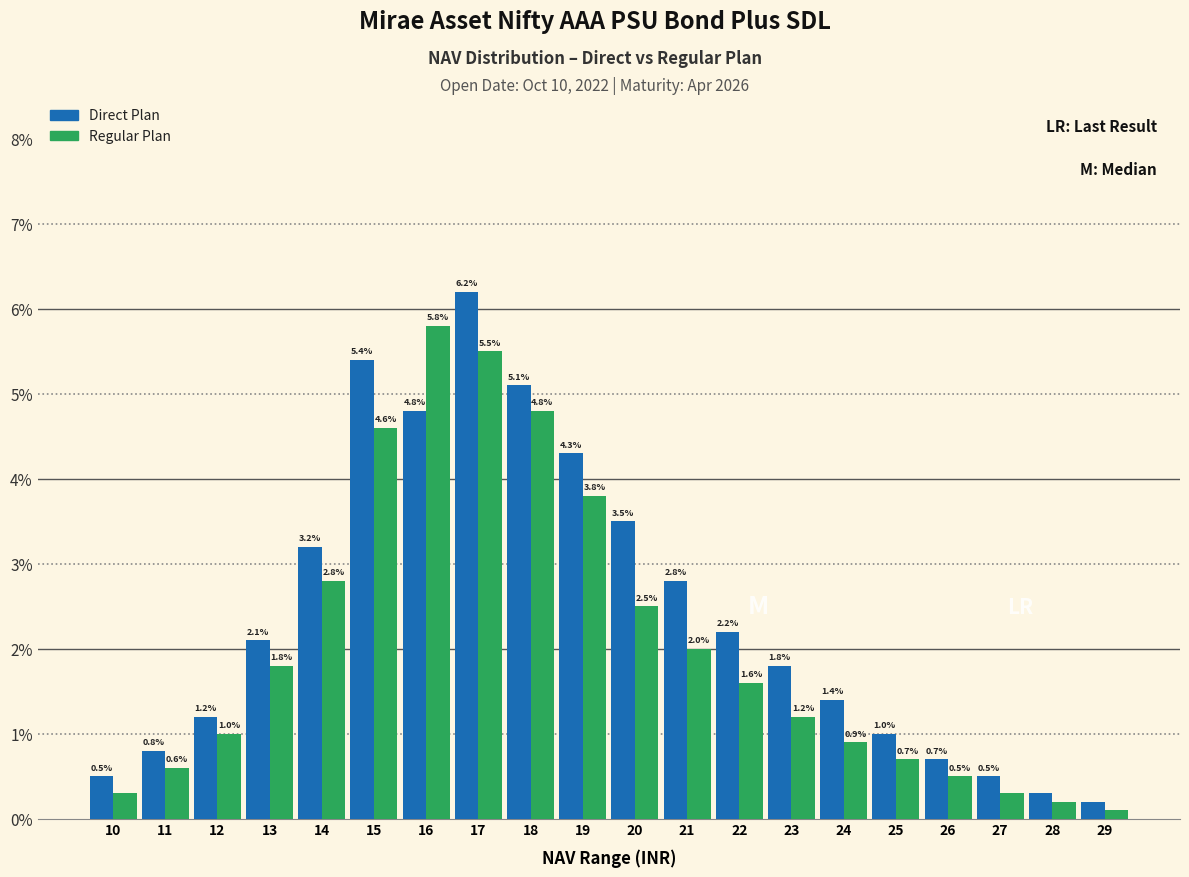

Reading left to right, transcribe all the data shown in this chart.

Direct Plan: 0.5	0.8	1.2	2.1	3.2	5.4	4.8	6.2	5.1	4.3	3.5	2.8	2.2	1.8	1.4	1.0	0.7	0.5	0.3	0.2
Regular Plan: 0.3	0.6	1.0	1.8	2.8	4.6	5.8	5.5	4.8	3.8	2.5	2.0	1.6	1.2	0.9	0.7	0.5	0.3	0.2	0.1